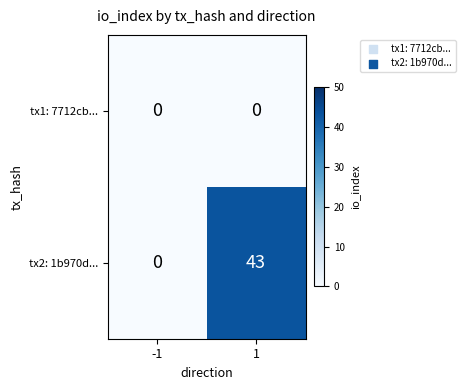

Rank the series at 1 from highest to lowest value.

tx2: 1b970d..., tx1: 7712cb...